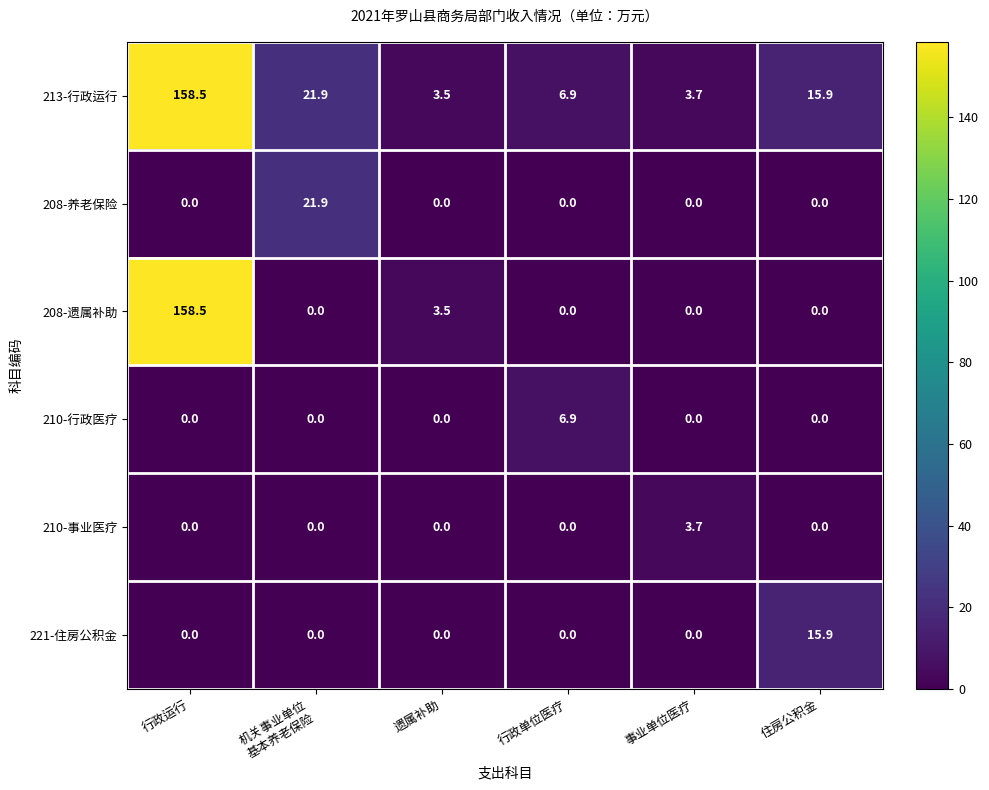

What is the difference between the 213-行政运行 values at 行政运行 and 遗属补助?

155.0